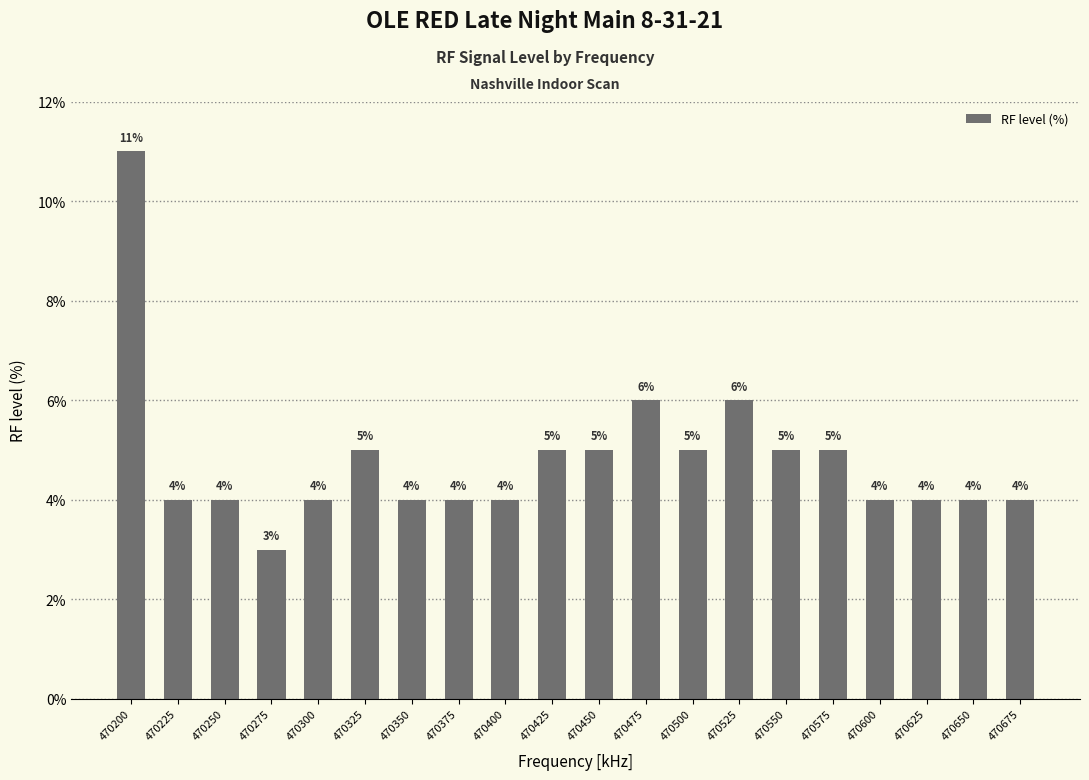

How many data points does each series have?

20